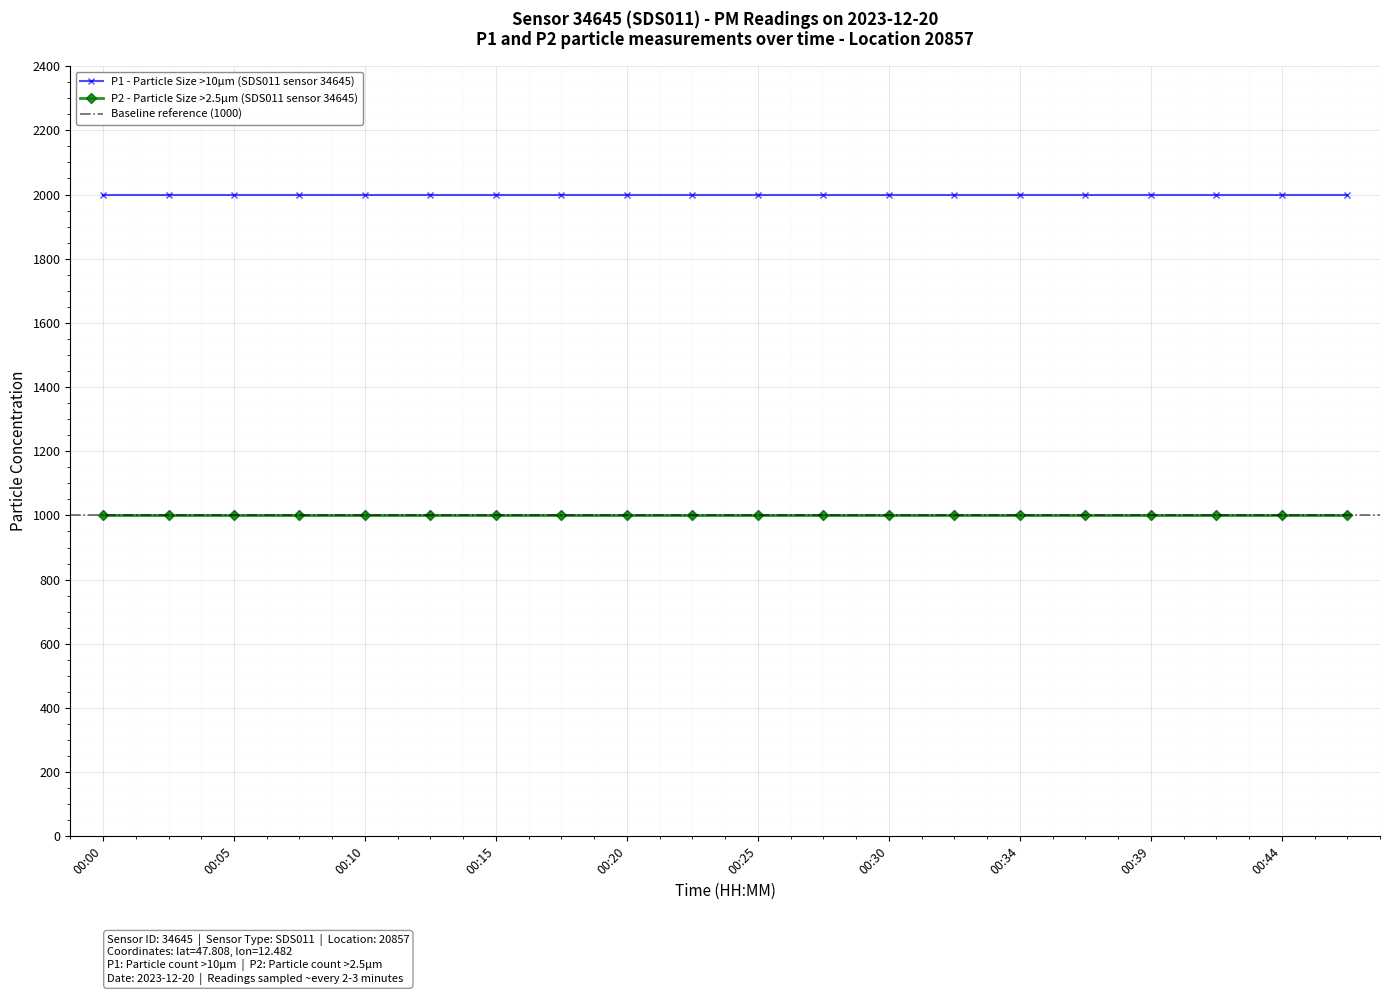

True or false: P2 and P1 cross at least once.

False